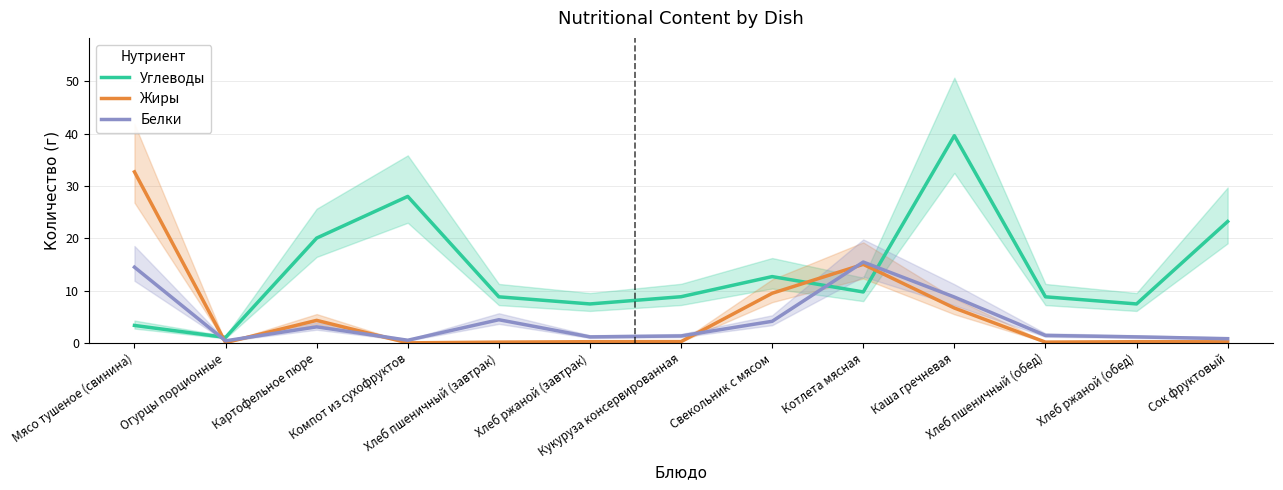

The value of Жиры at Кукуруза консервированная is 0.2. True or false?

False